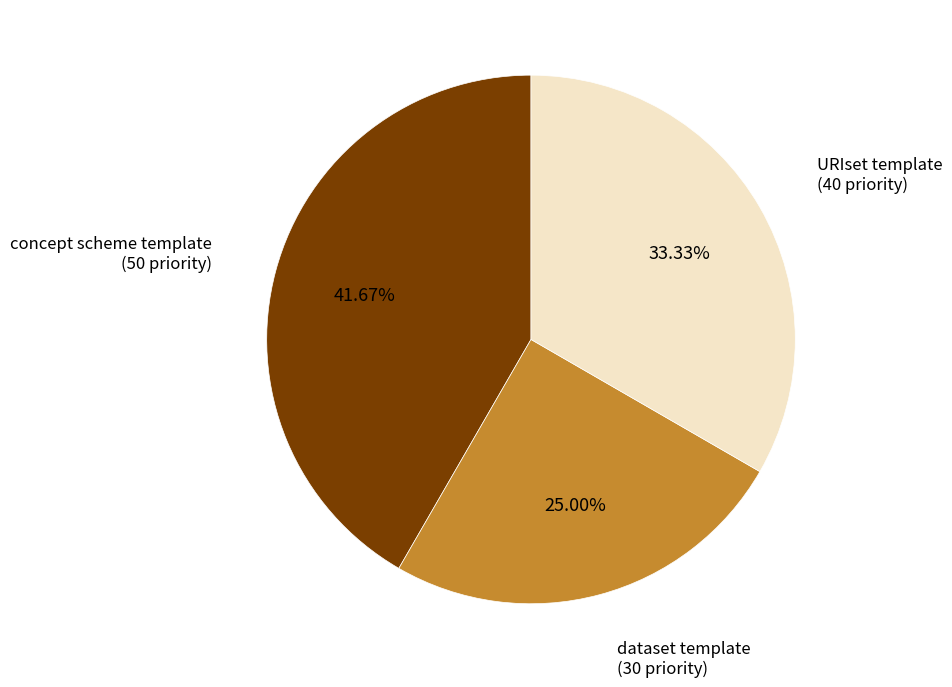

Rank the categories by value from highest to lowest.

concept scheme template, URIset template, dataset template